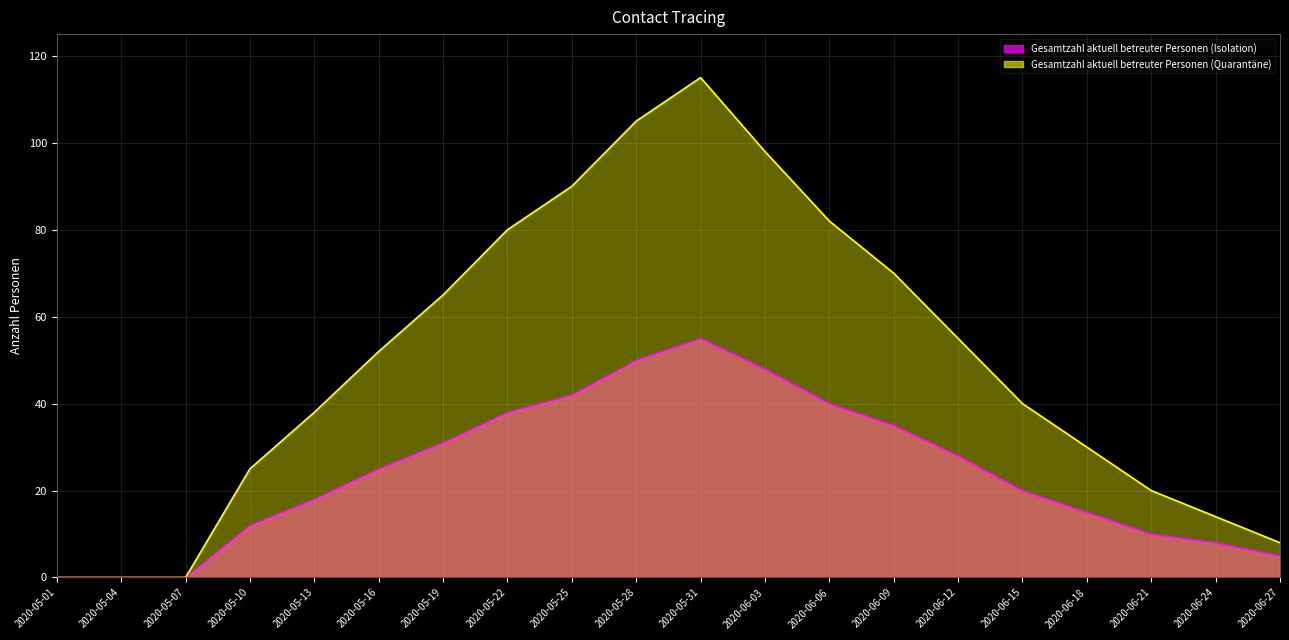

At which category does the chart reach its peak across all series?

2020-05-31